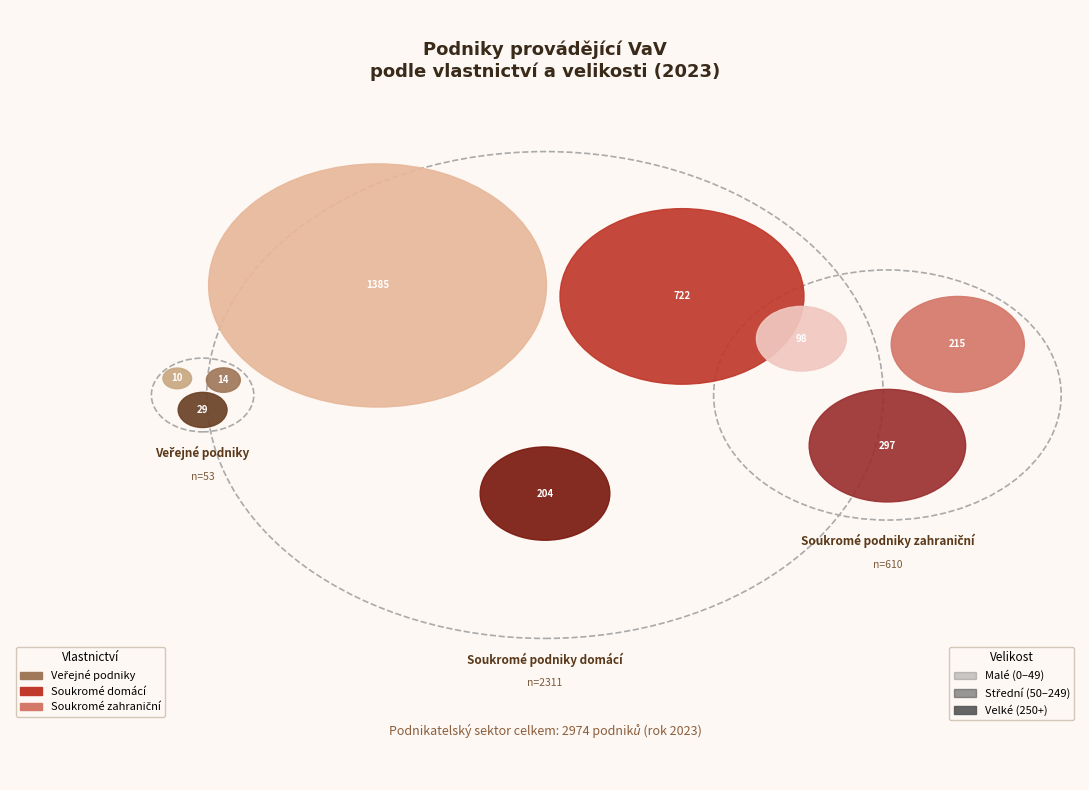

Which category has the biggest portion of the pie?

Soukromé podniky domácí